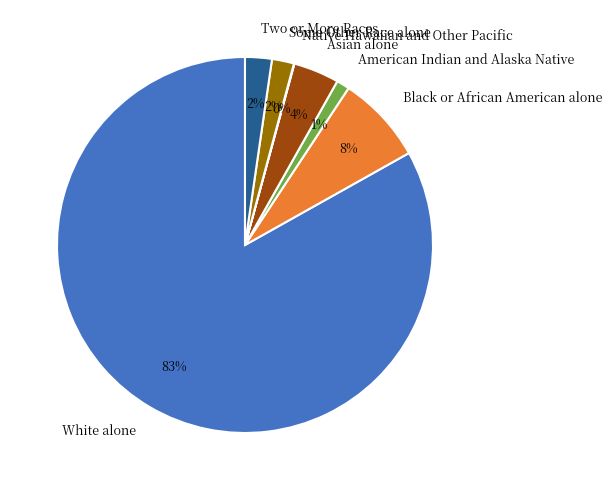

Do Two or More Races and White alone together represent more than half of the pie?

Yes